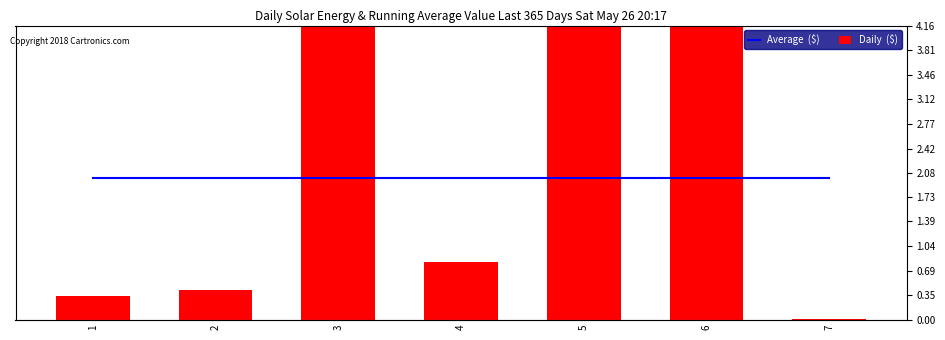

Which series has the largest range (max minus min)?

Daily  ($)